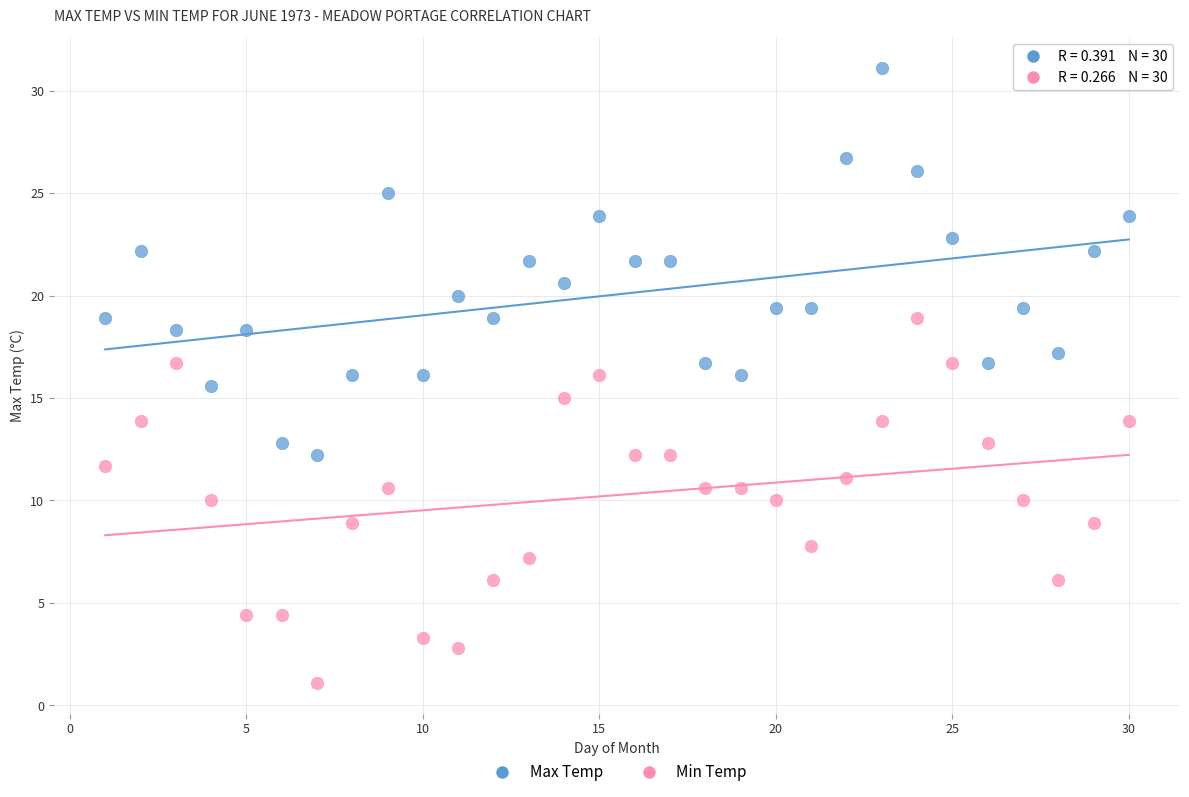

Across all data points, what is the range of X values (max minus min)?

29.0